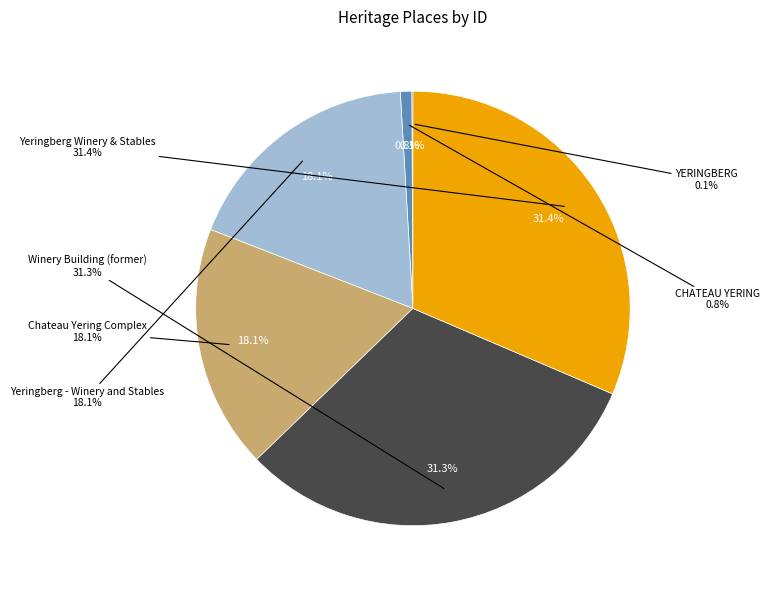

Rank the categories by value from lowest to highest.

YERINGBERG, CHATEAU YERING, Yeringberg - Winery and Stables, Chateau Yering Complex, Winery Building (former), Yeringberg Winery & Stables